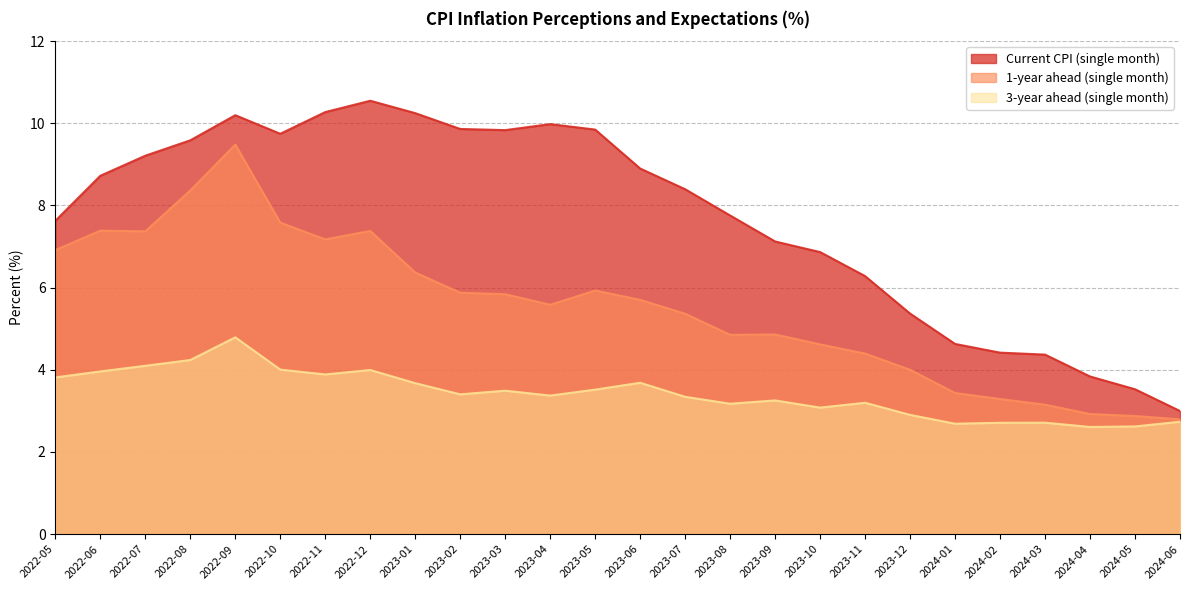

What is the label of the 3rd point from the left?

2022-07